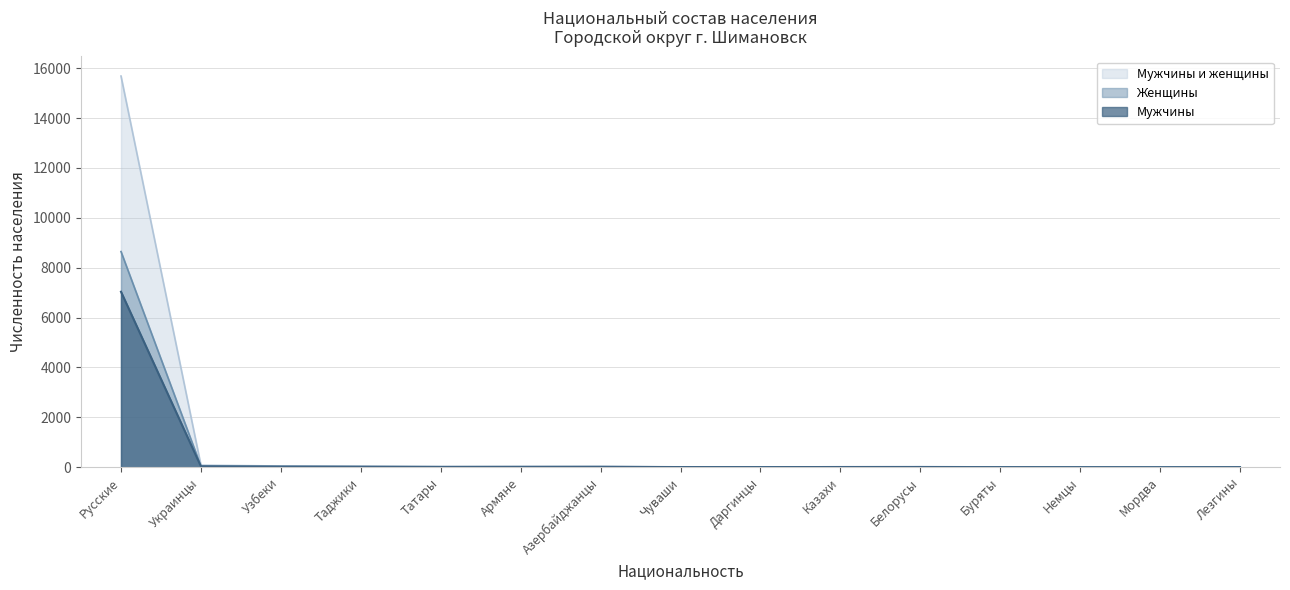

Where is the first local minimum for Женщины?

Армяне